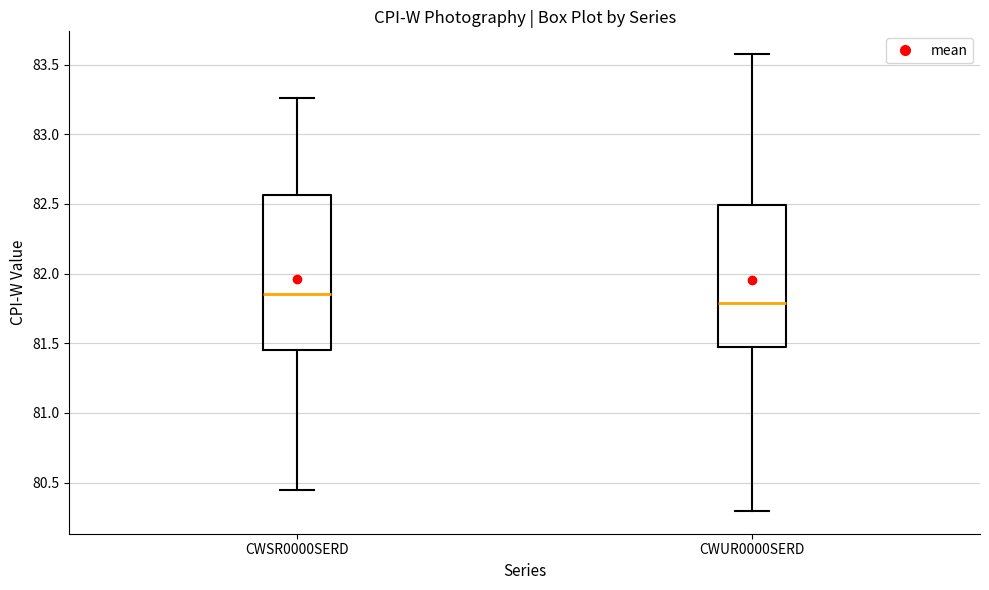

Where is the upper edge of the box for CWSR0000SERD on the y-axis? The values are not printed on the chart, so give them approximately, as read against the axis.

82.55